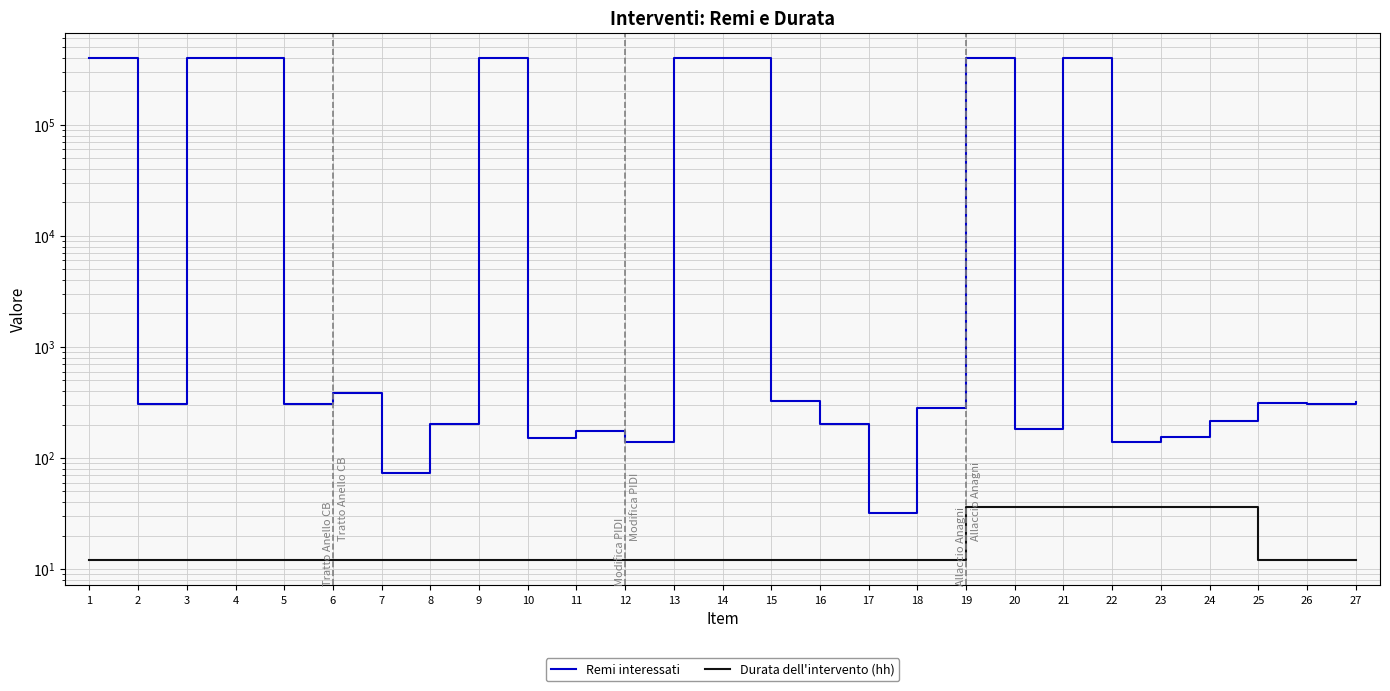

Reading left to right, extract all data points from this chart.

Remi interessati: 400502	306	400512	400503	304	384	73	201	400212	151	175	138	400331	400509	326	201	32	282	400311	182	400174	139	155	215	311	307	321
Durata dell'intervento (hh): 12	12	12	12	12	12	12	12	12	12	12	12	12	12	12	12	12	12	36	36	36	36	36	36	12	12	12